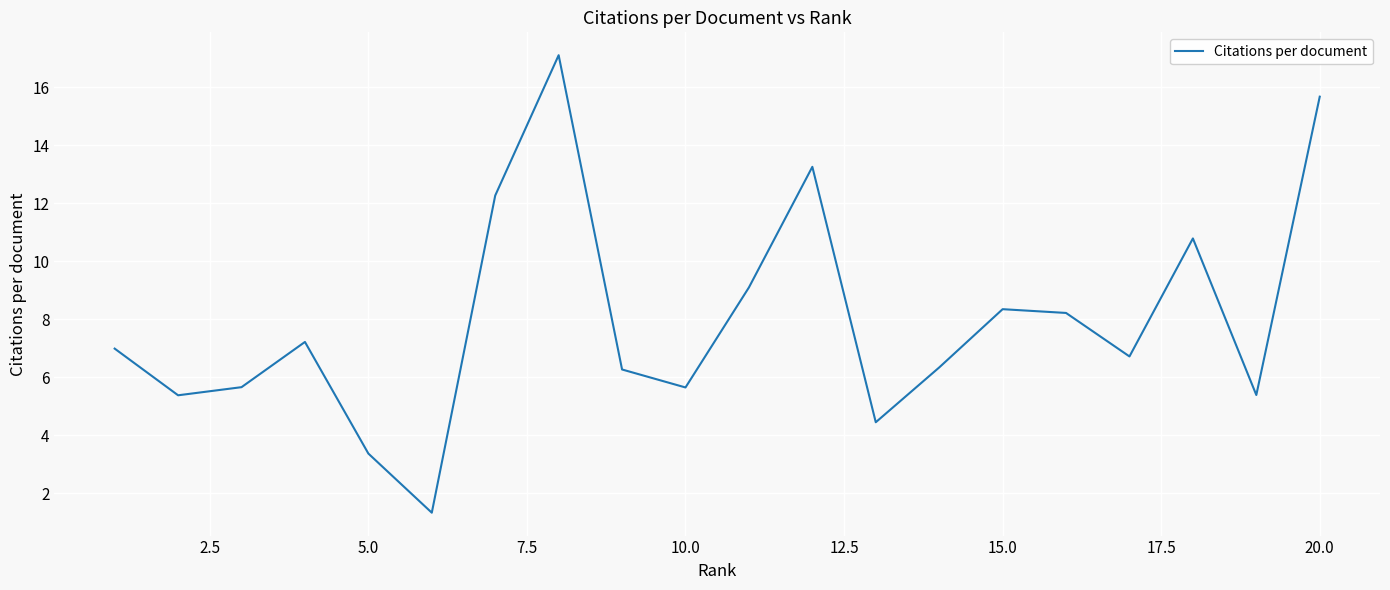

What is the difference between the maximum and minimum values?

15.8